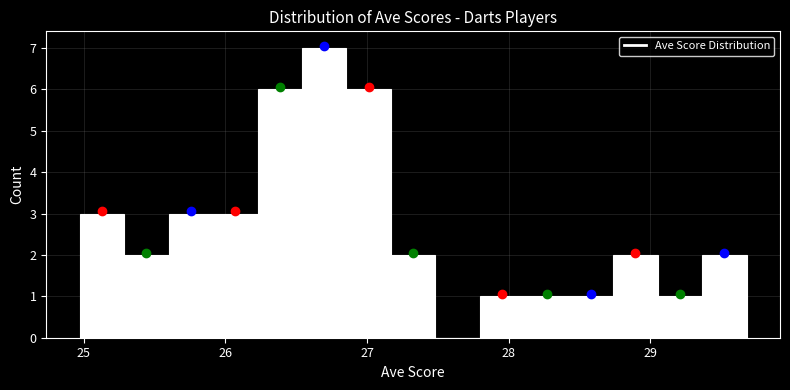

Read against the x-axis, roughly where is the centre of the tallest bar?

26.7